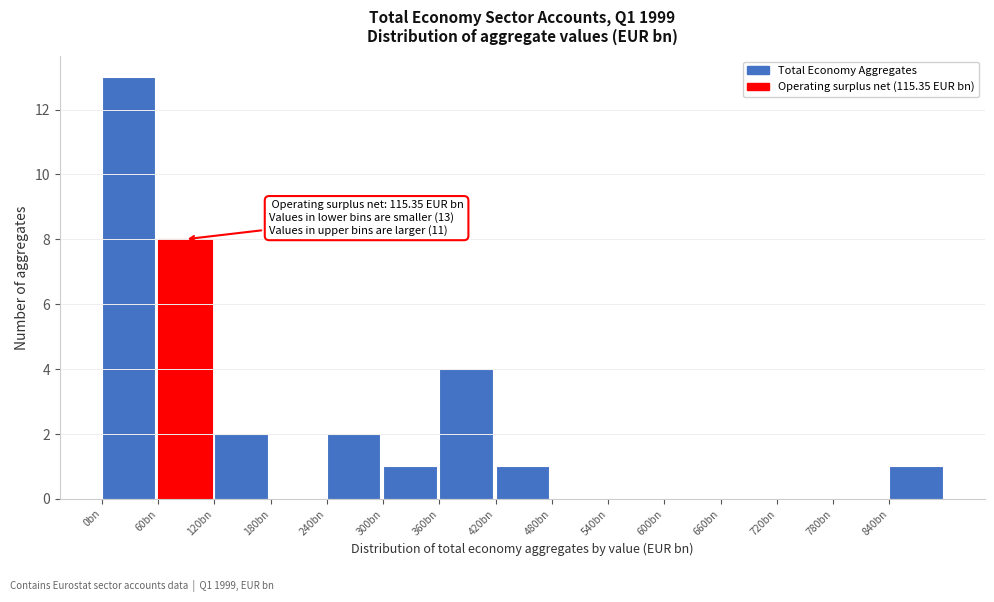

Reading left to right, what are all the values shown in this chart?

0bn=13	60bn=8	120bn=2	180bn=0	240bn=2	300bn=1	360bn=4	420bn=1	480bn=0	540bn=0	600bn=0	660bn=0	720bn=0	780bn=0	840bn=1